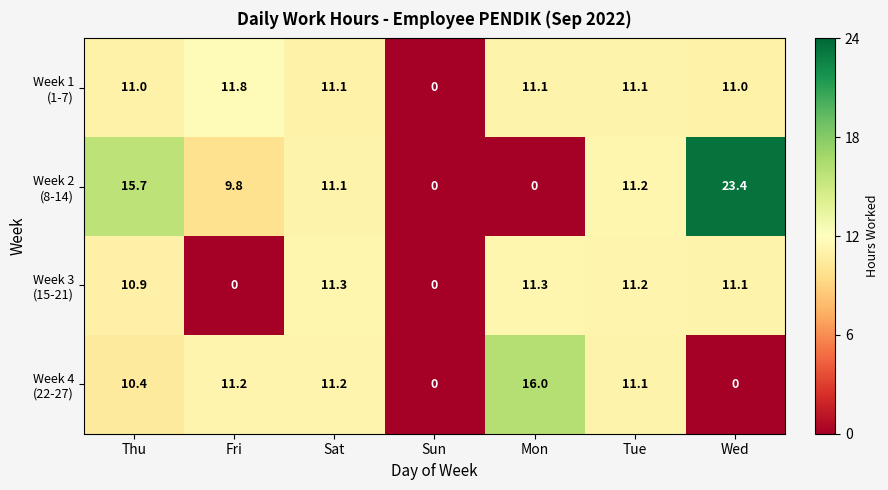

Count the number of data series in this chart.

4